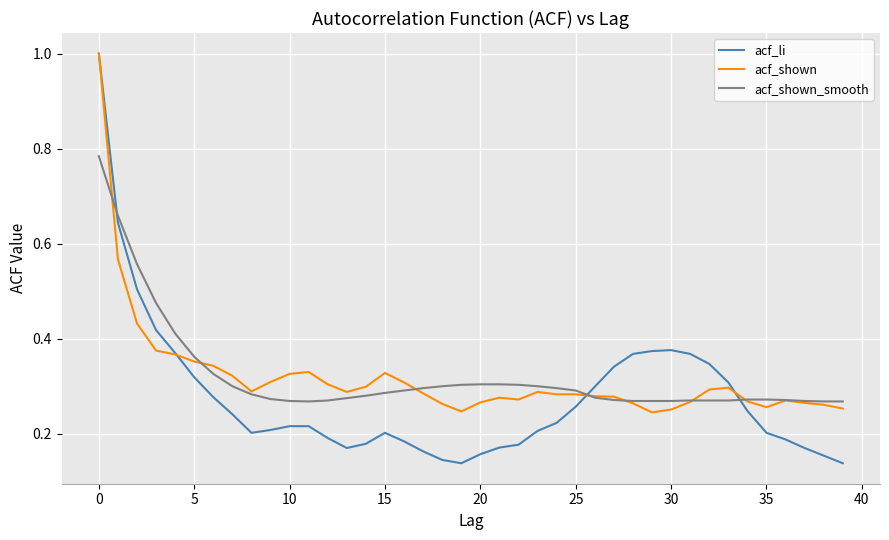

What is the greatest value displayed?

1.0